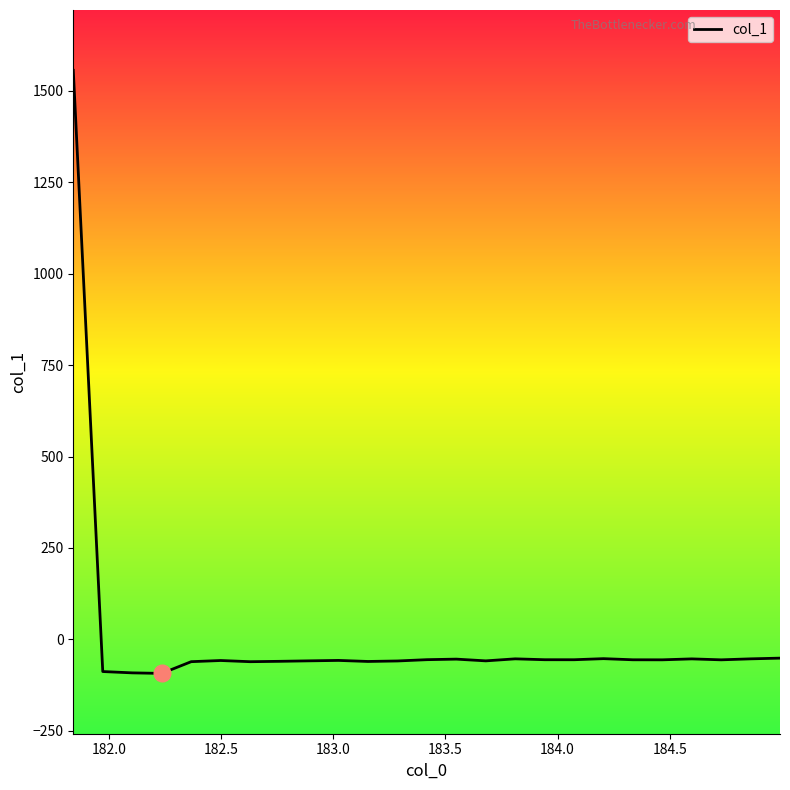

What is the minimum value shown in the chart?

-93.4